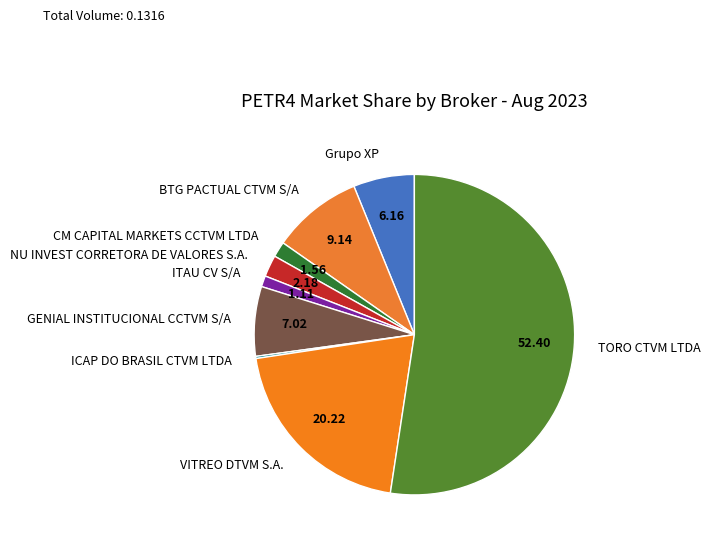

Combined, do BTG PACTUAL CTVM S/A and GENIAL INSTITUCIONAL CCTVM S/A account for over 50%?

No